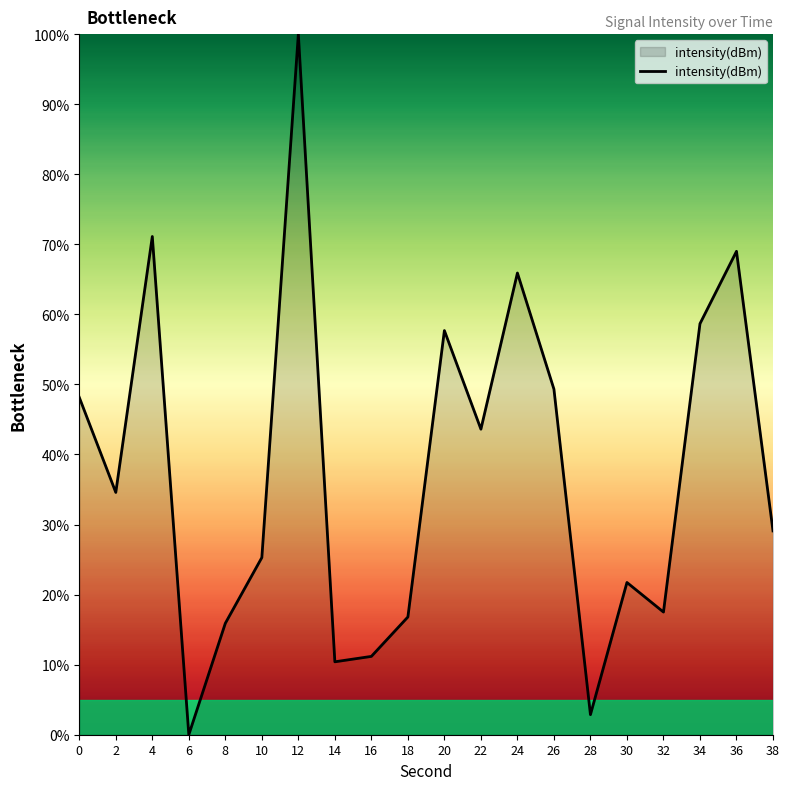

Between 12 and 0, which is larger?

12